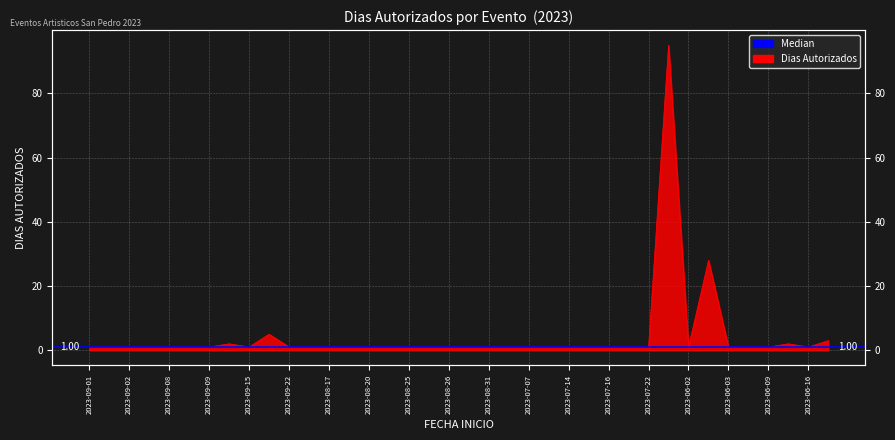

At which label is the value closest to 48?

2023-06-02